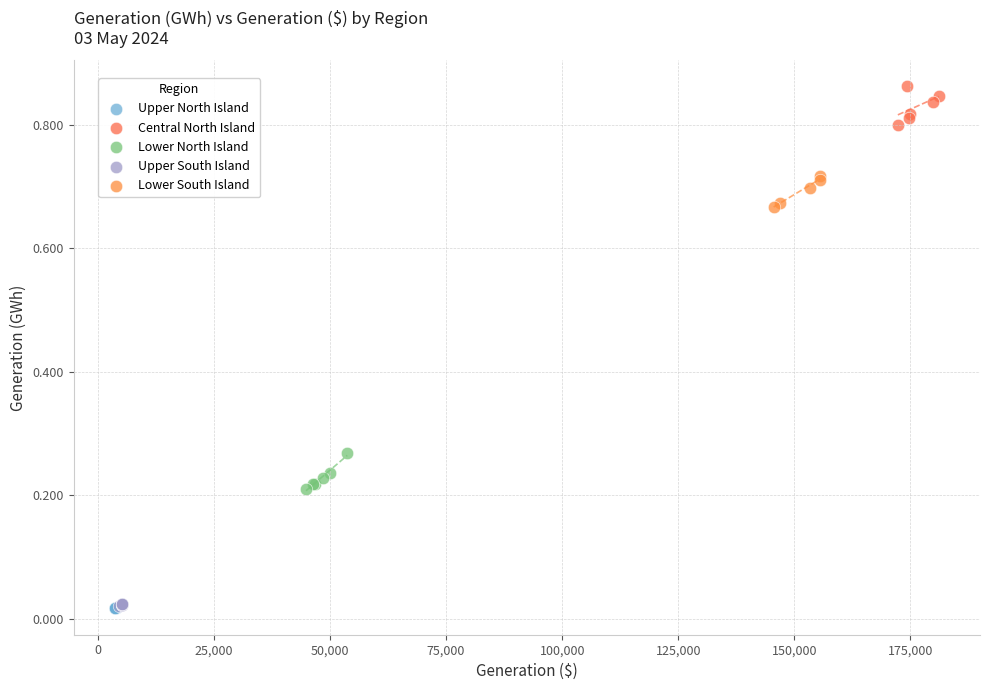

Which series has the largest Y range (max minus min)?

Central North Island